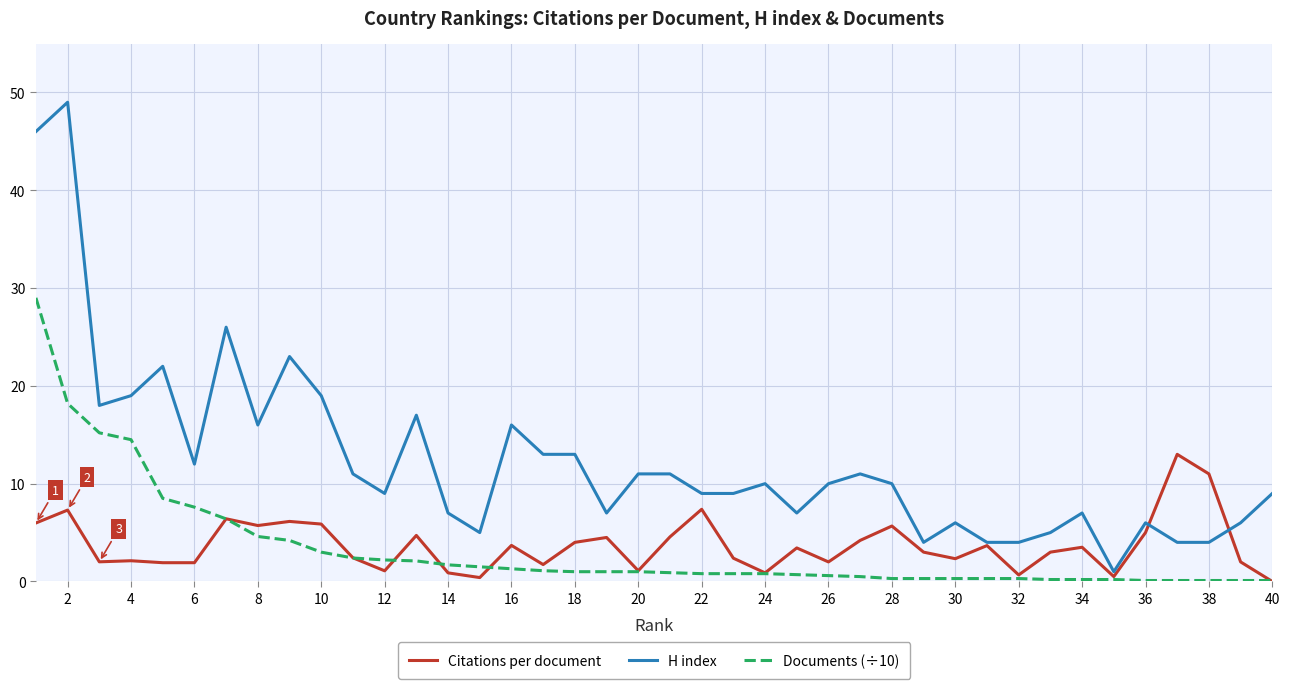

Does the chart have visible grid lines?

Yes